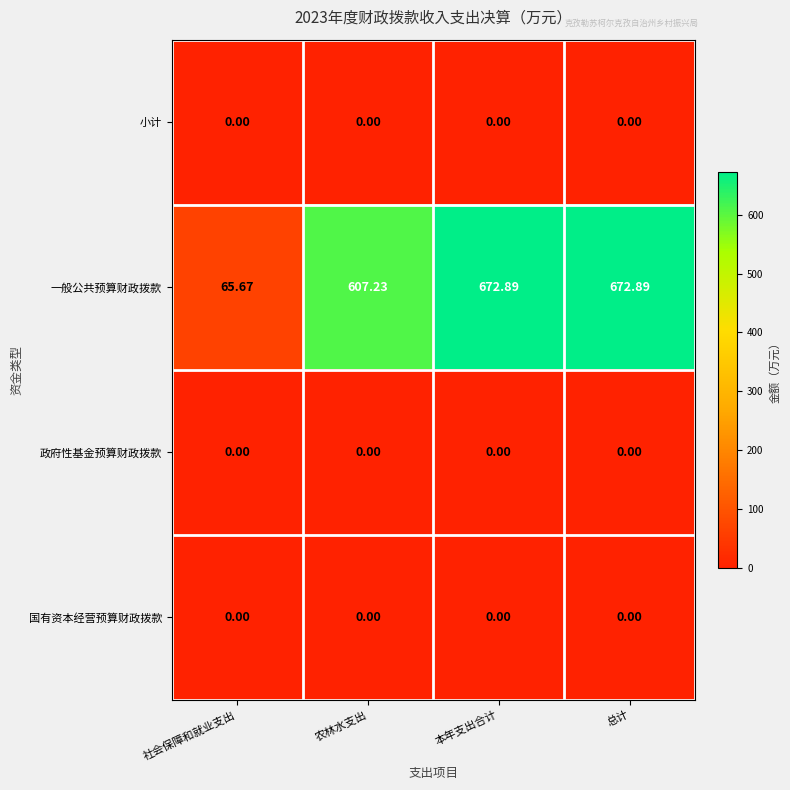

Which series has the widest spread of values?

一般公共预算财政拨款